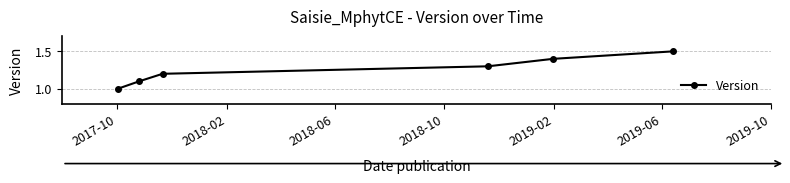

True or false: there are more than 1 points higher than both neighbors.

False